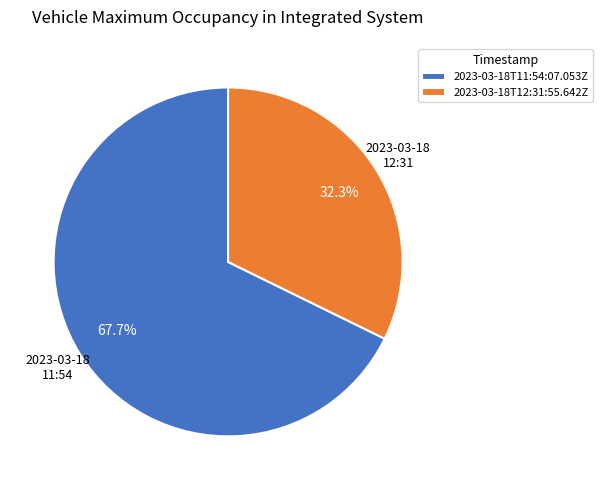

Combined, do 2023-03-18T12:31:55.642Z and 2023-03-18T11:54:07.053Z account for over 50%?

Yes